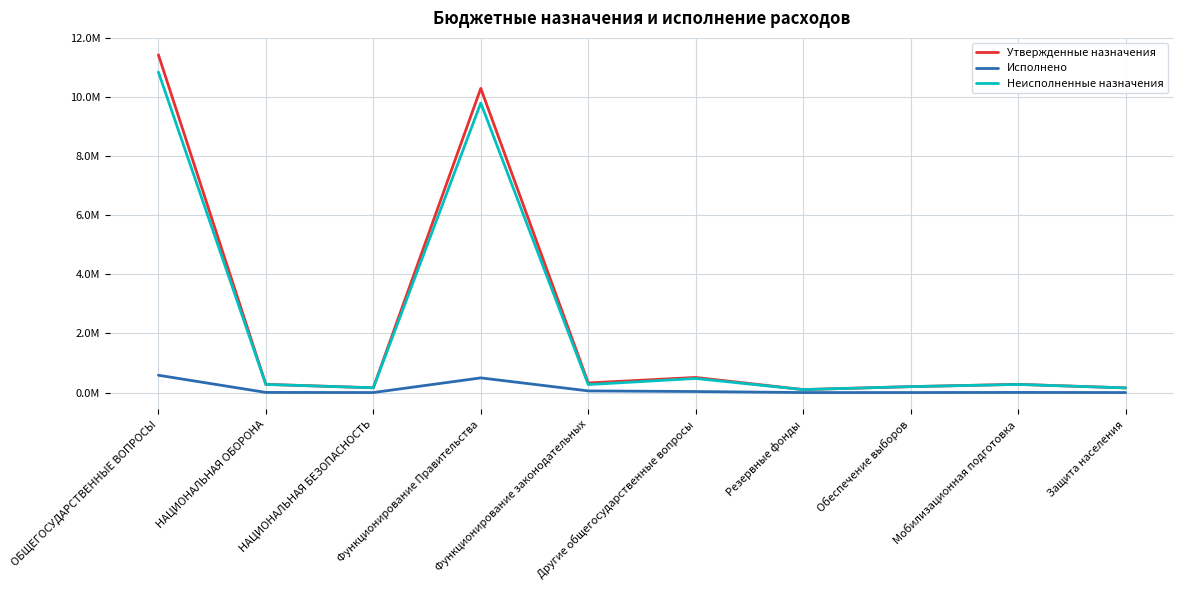

Is this an area chart (filled region under the line)?

No